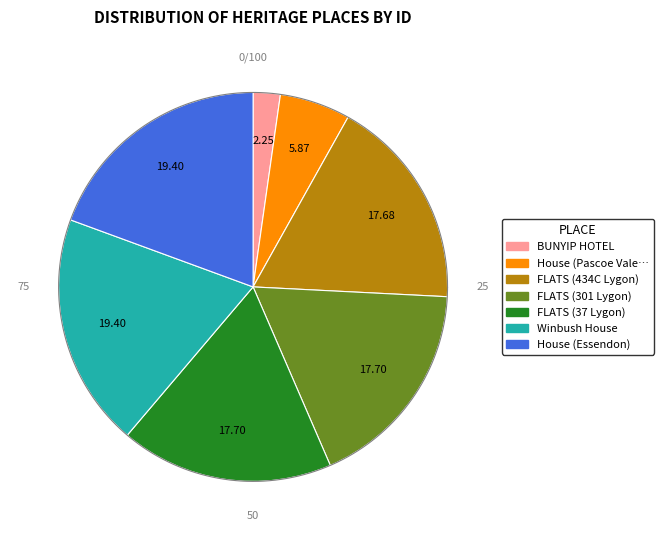

Is there any slice that represents more than half of the pie?

No